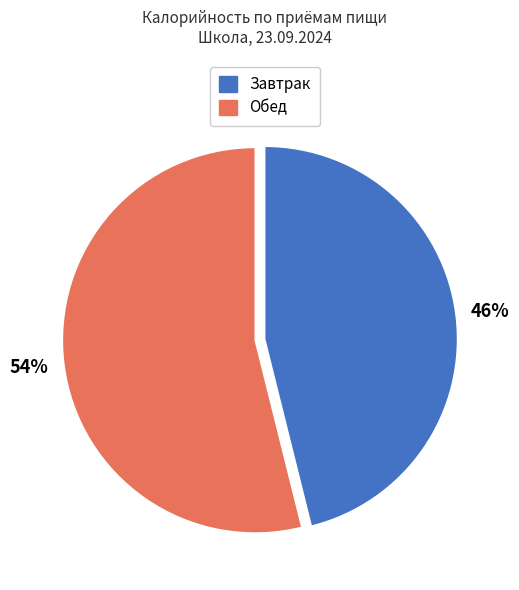

Is there any slice that represents more than half of the pie?

Yes